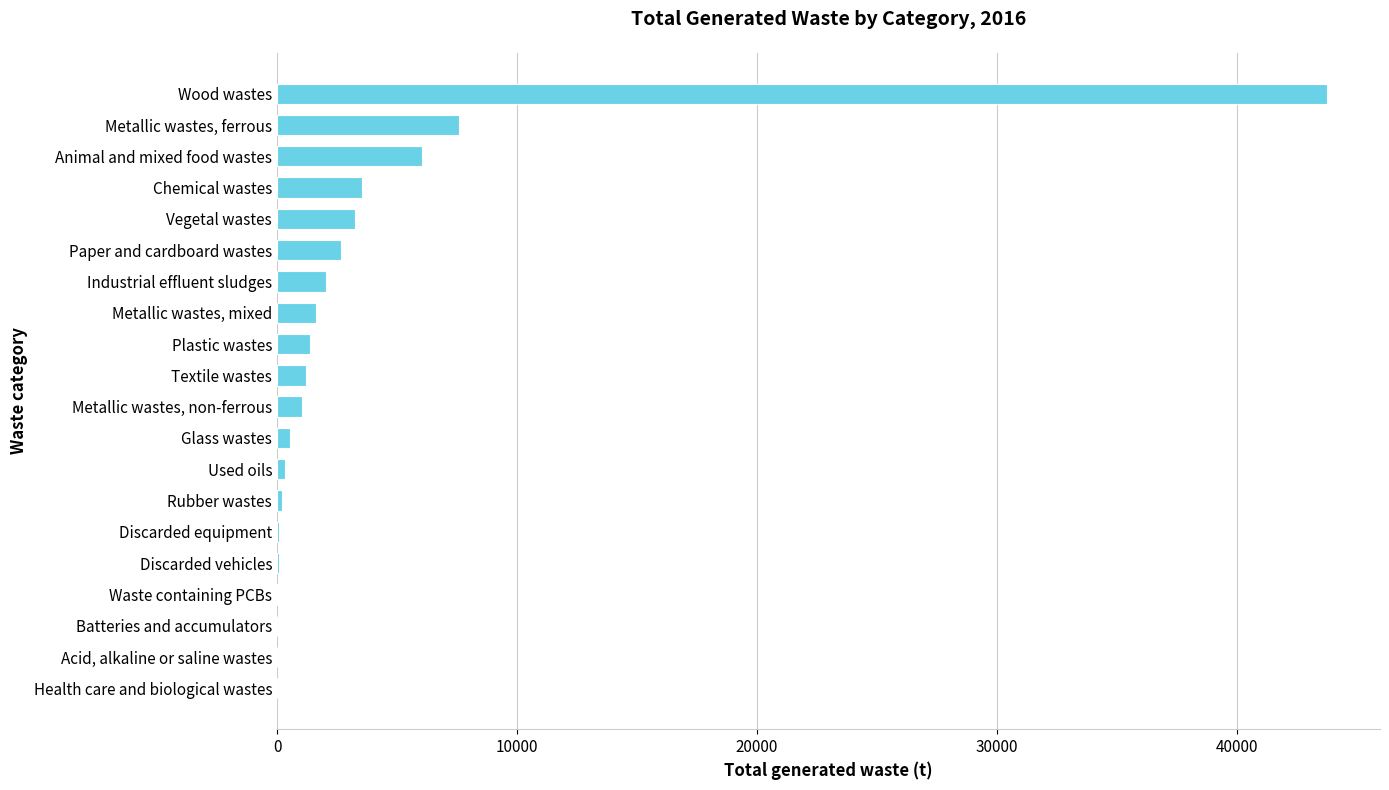

What is the average value?

3772